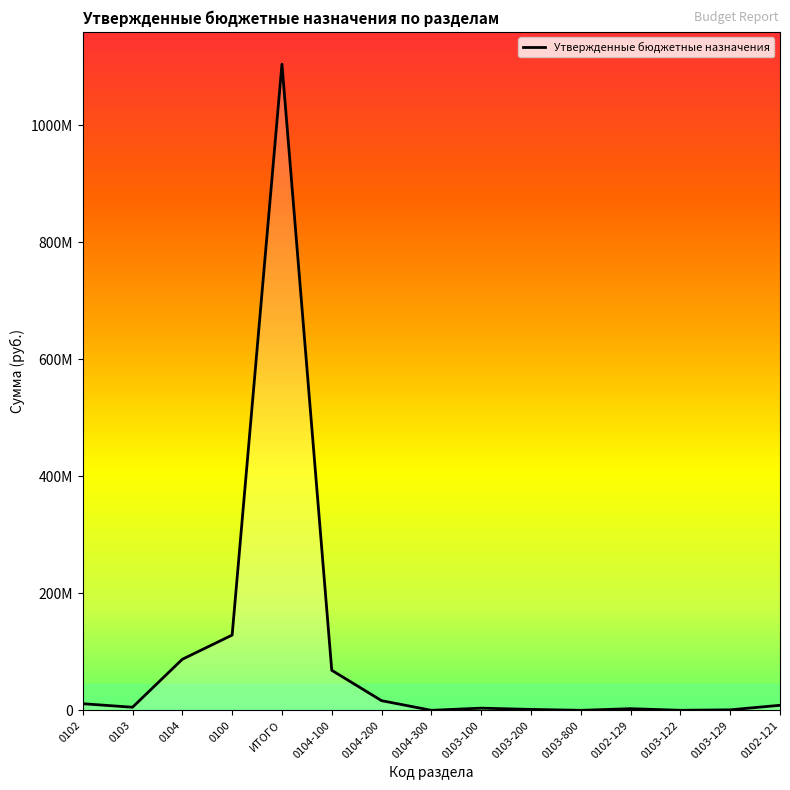

What is the label of the 3rd point from the right?

0103-122